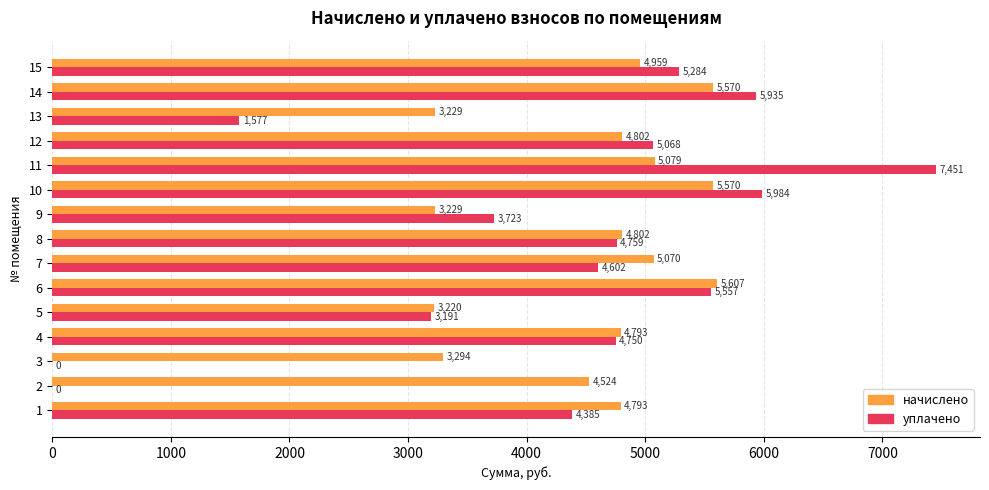

Between 6 and 14, which series saw the biggest shift?

уплачено